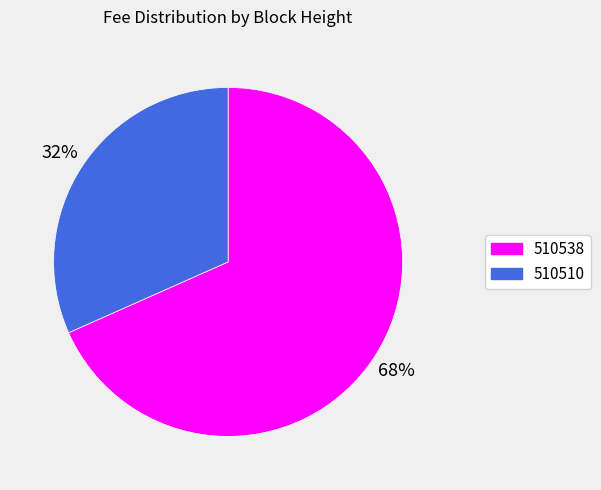

What is the smallest slice in the pie chart?

510510